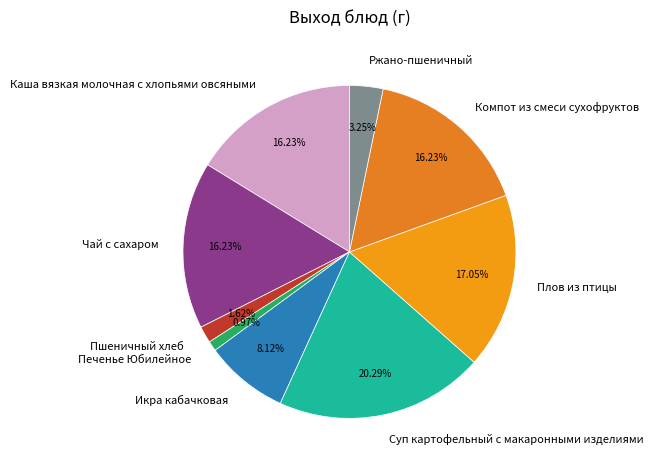

True or false: Ржано-пшеничный accounts for 3% of the total.

True